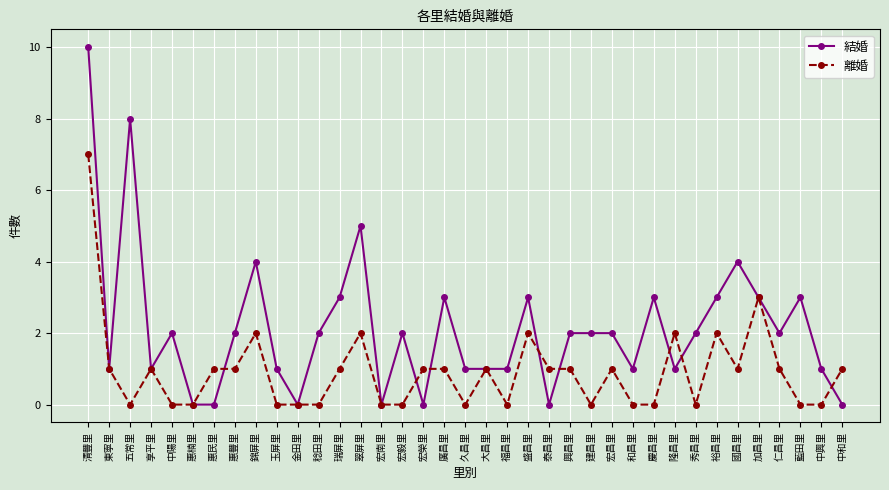

At 建昌里, list the series in order from smallest to largest.

離婚, 結婚